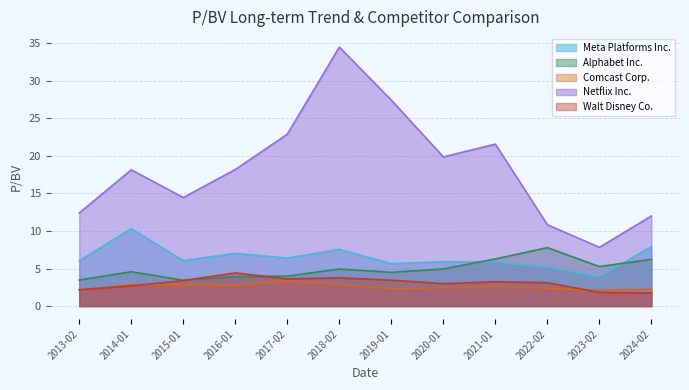

Where do Meta Platforms Inc. and Alphabet Inc. first cross each other?

2020-01 and 2021-01